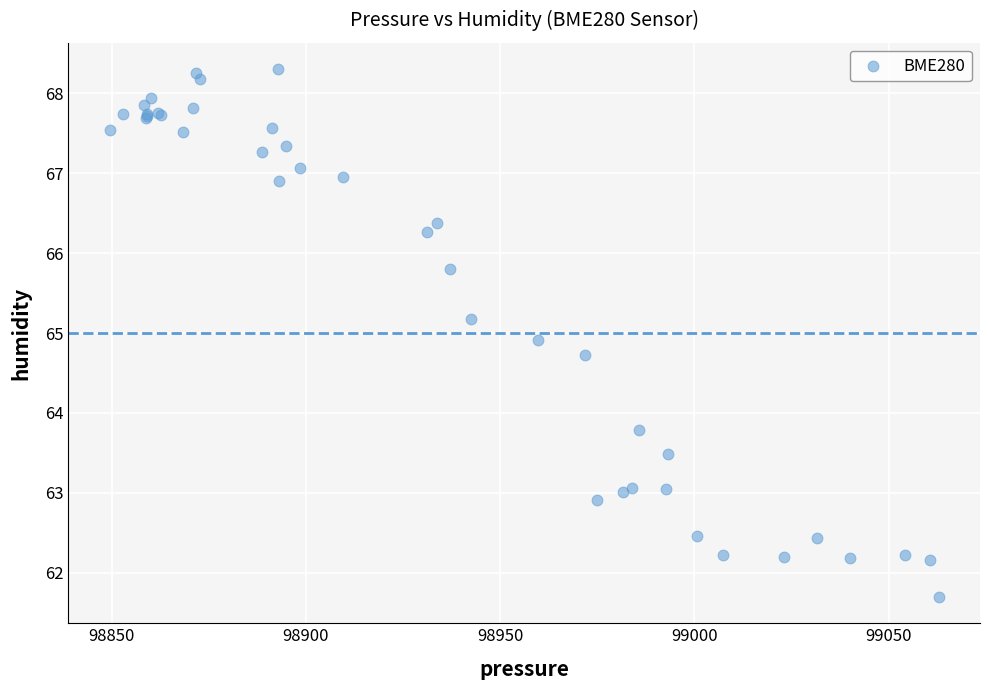

What Y value in the scatter plot is closest to 65?

64.9